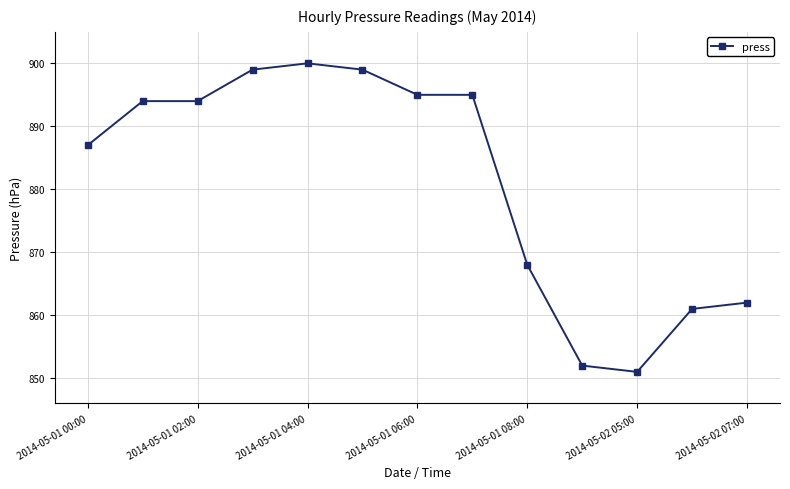

What is the average value?

881